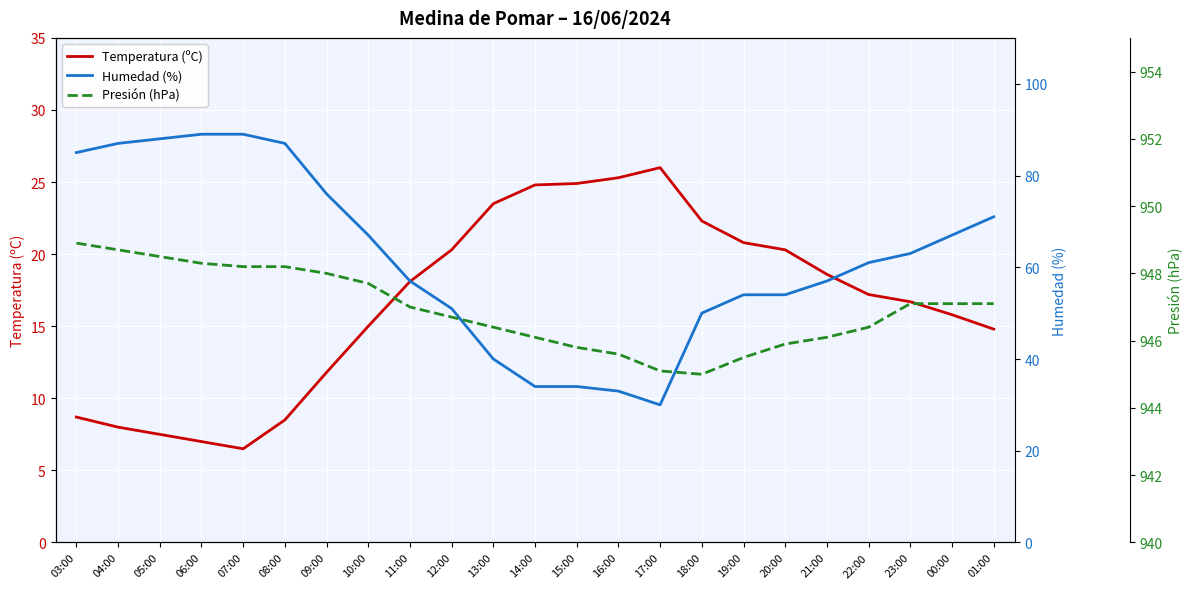

At 14:00, list the series in order from smallest to largest.

Temperatura (ºC), Humedad (%), Presión (hPa)